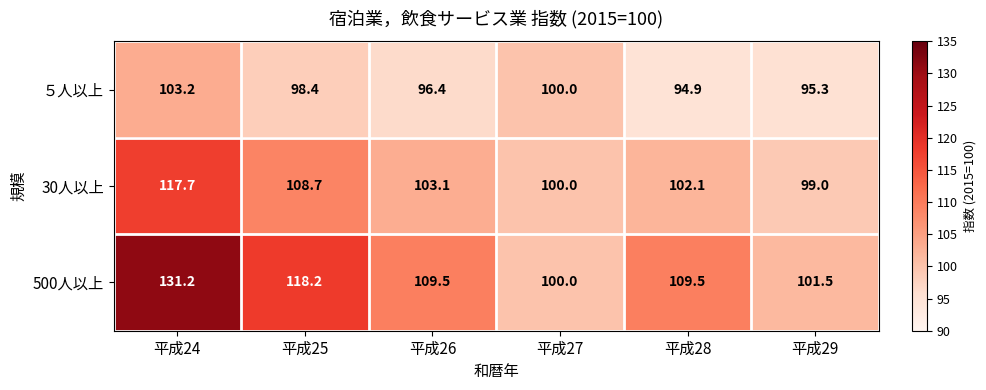

Which label corresponds to the largest value in the chart?

平成24